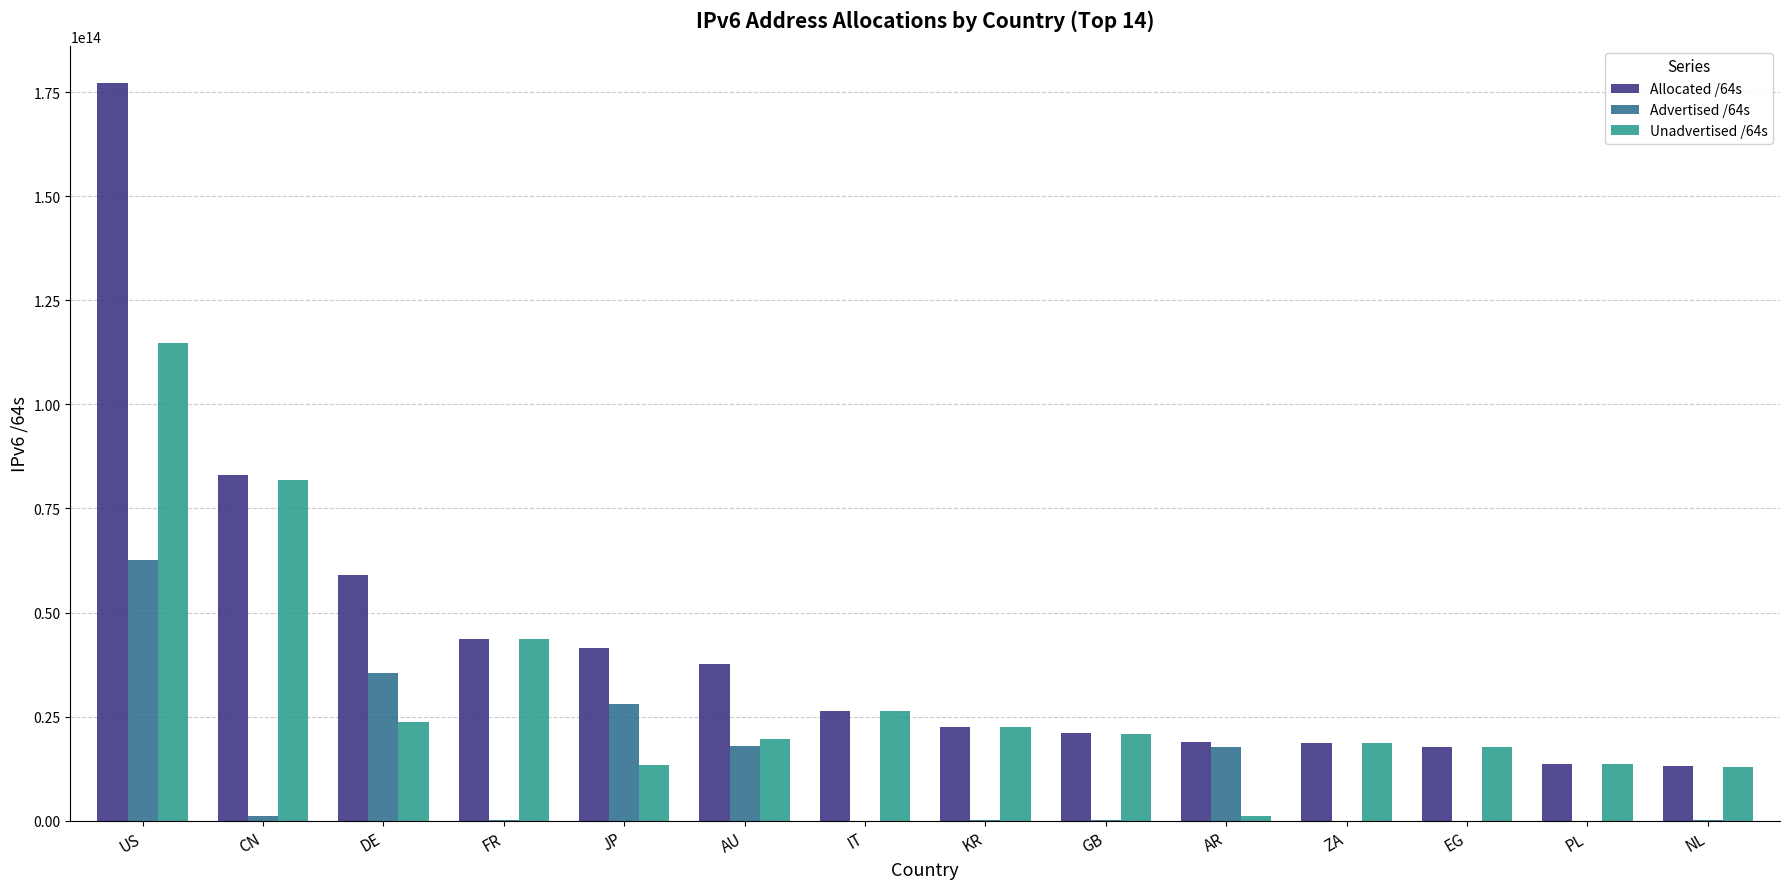

Where is Unadvertised /64s nearest to the value 57984387645439?

FR